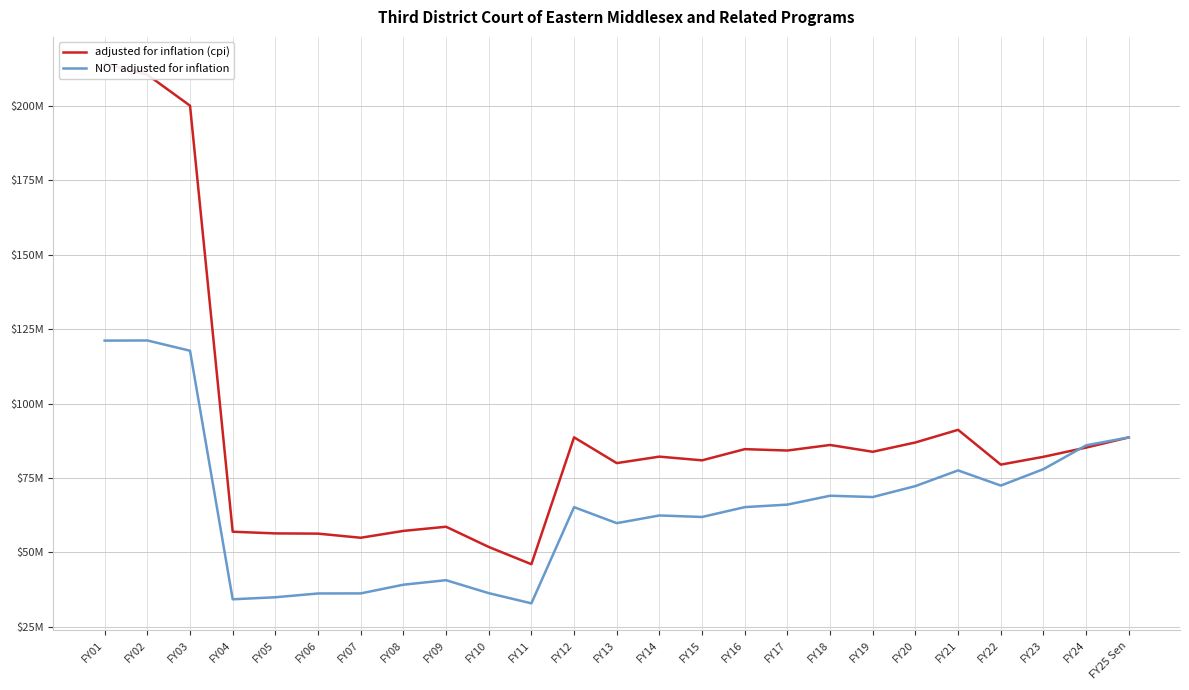

Rank the categories by adjusted for inflation (cpi) value from lowest to highest.

FY11, FY10, FY07, FY06, FY05, FY04, FY08, FY09, FY22, FY13, FY15, FY23, FY14, FY19, FY17, FY16, FY24, FY18, FY20, FY25 Sen, FY12, FY21, FY03, FY02, FY01